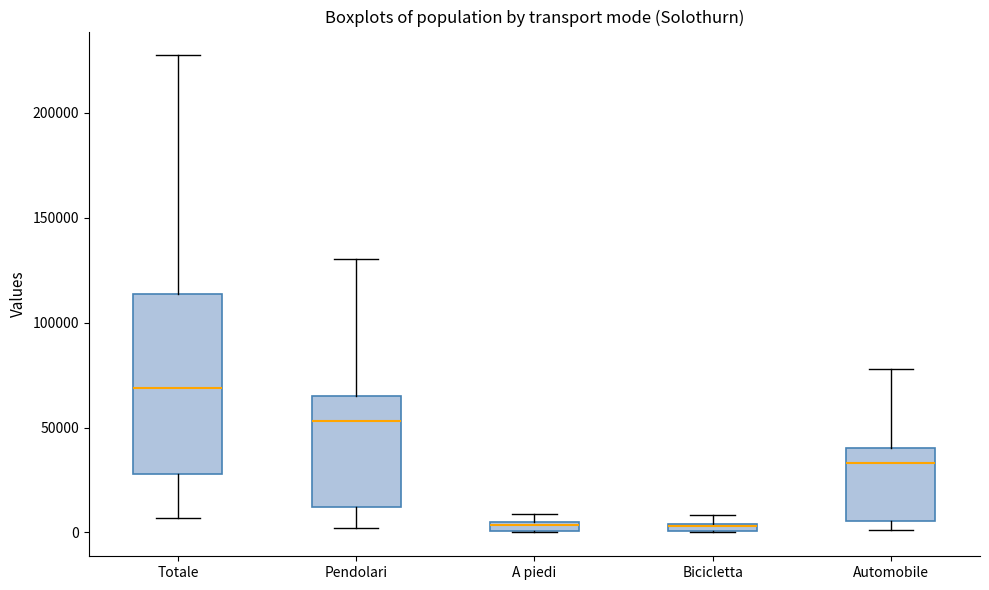

Comparing the boxes themselves (not the whiskers), which one is the tallest?

Totale